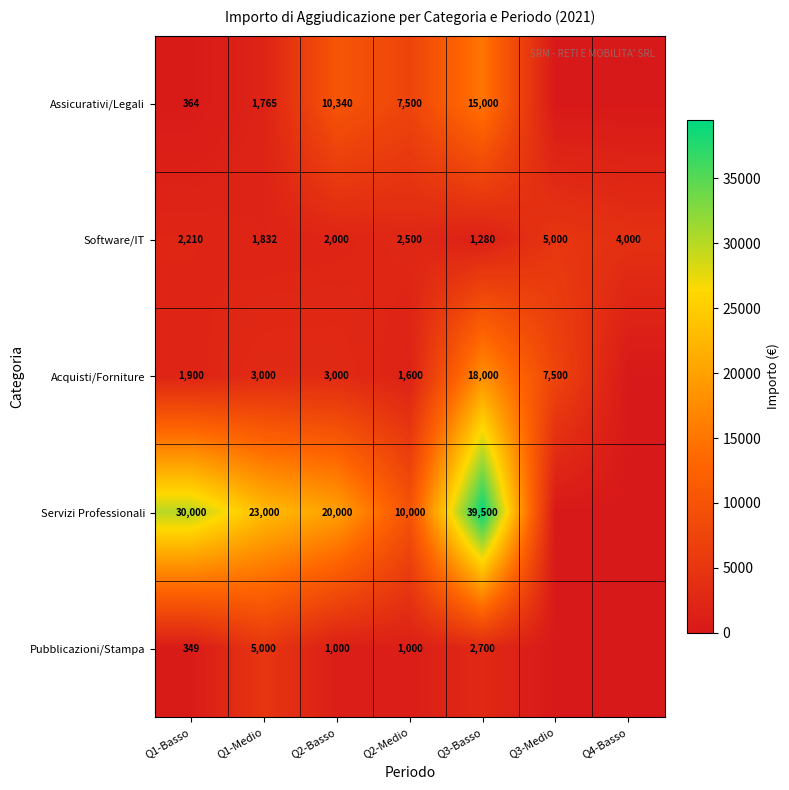

Which has a higher value, Q1-Medio or Q3-Medio?

Q1-Medio